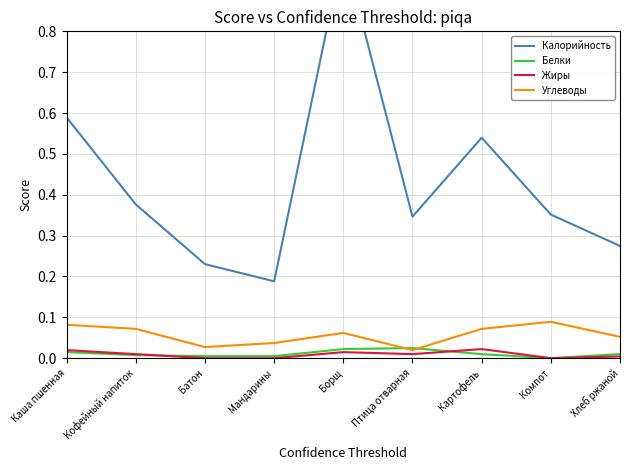

What is the total value across all series at Мандарины?

0.2